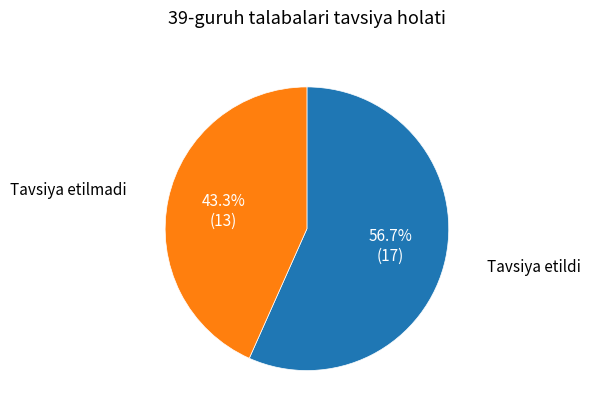

To the nearest percent, what is the difference between the largest and smallest slice percentages?

13%